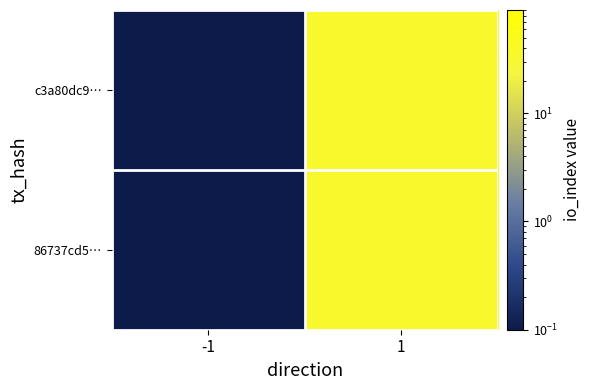

At how many categories does at least one series exceed 15?

1